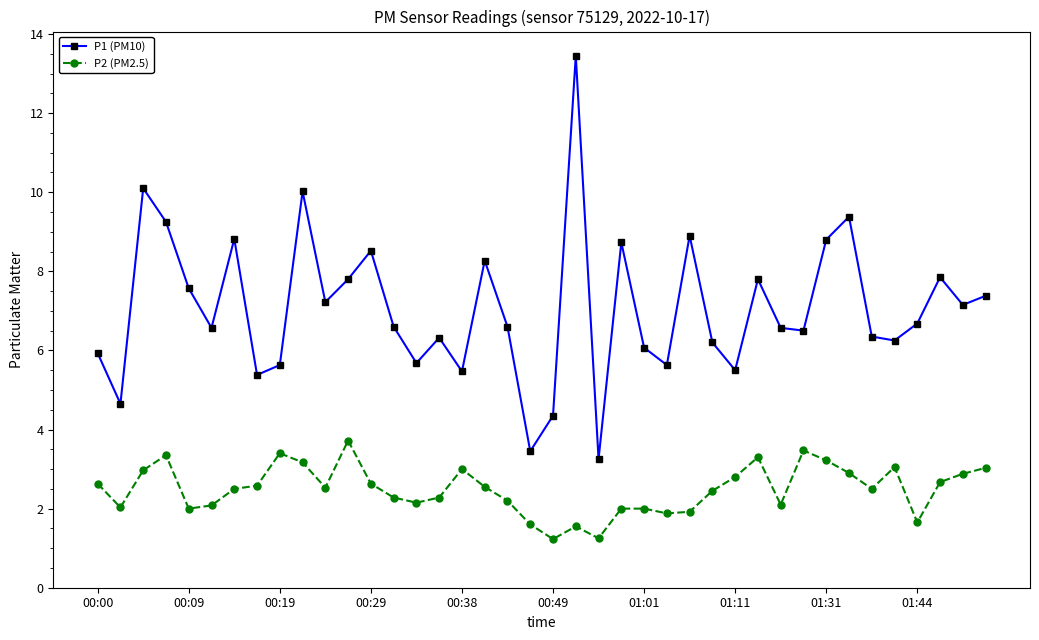

What is the difference between the maximum and minimum values in the P1 (PM10) series?

10.2